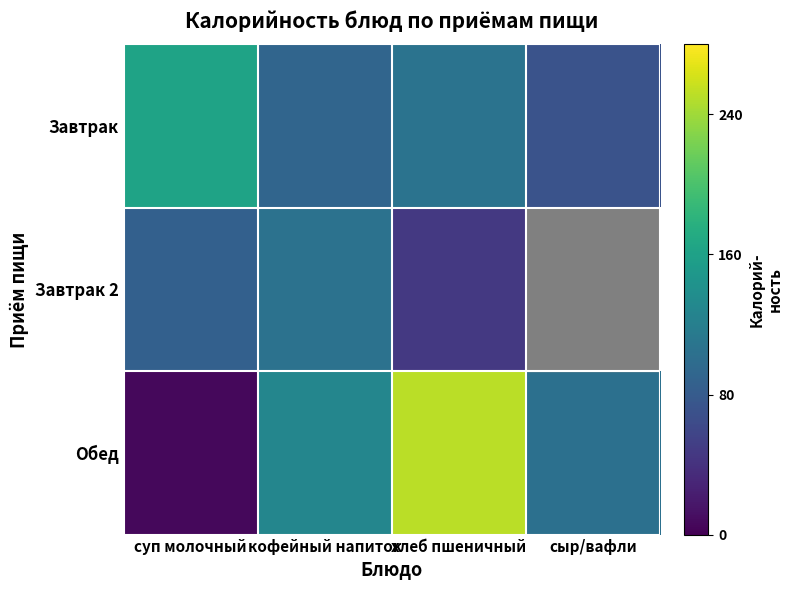

Which series has the widest spread of values?

Обед